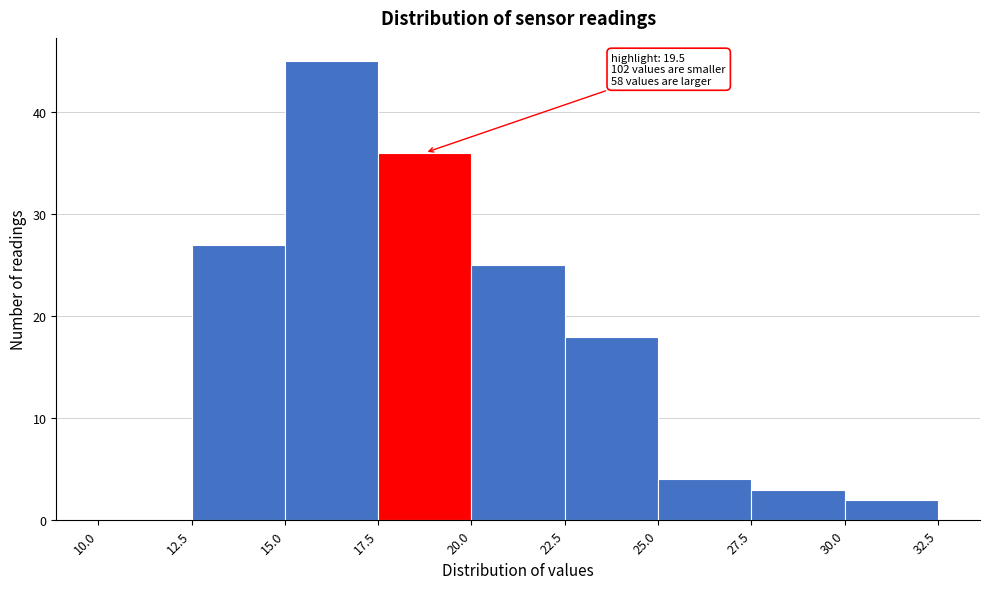

Over which range of the x-axis is the bar tallest?

15.0 to 17.5